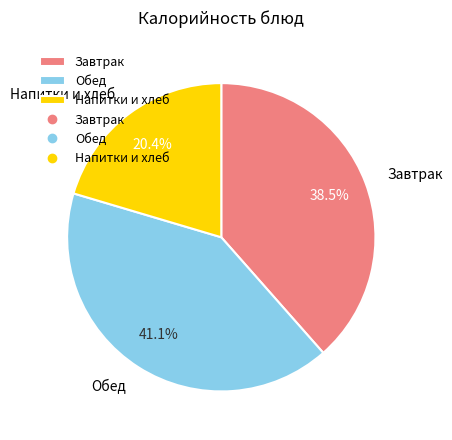

To the nearest percent, what is the difference between the largest and smallest slice percentages?

21%